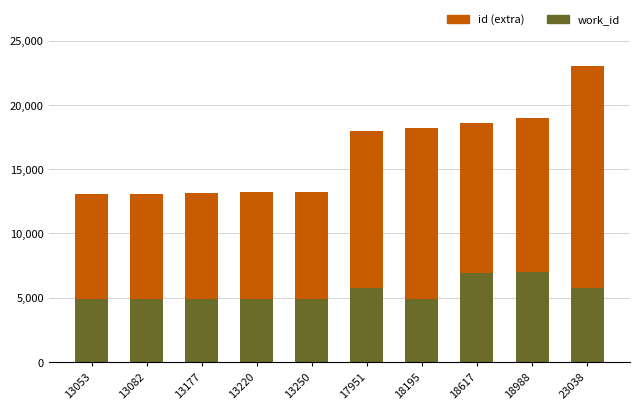

At which category is the sum across all series the highest?

23038